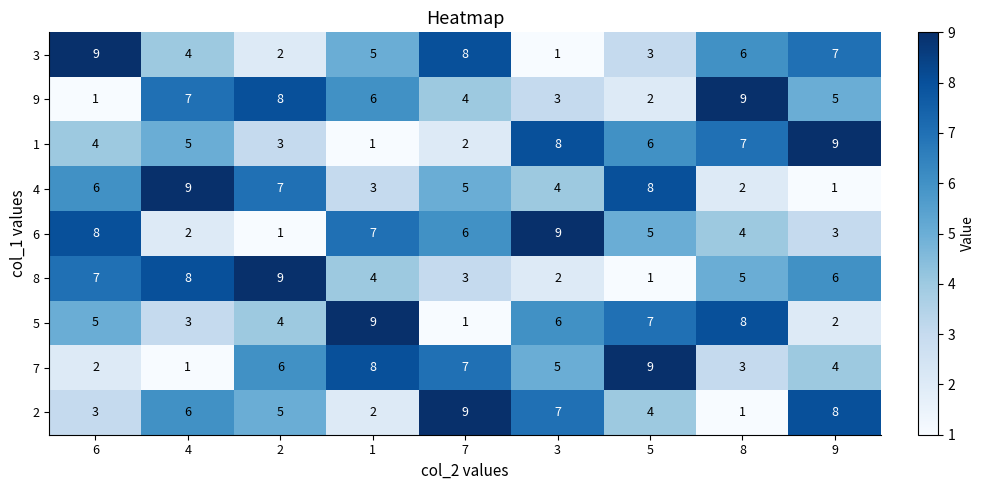

What value does the 6 series have at 5?

5